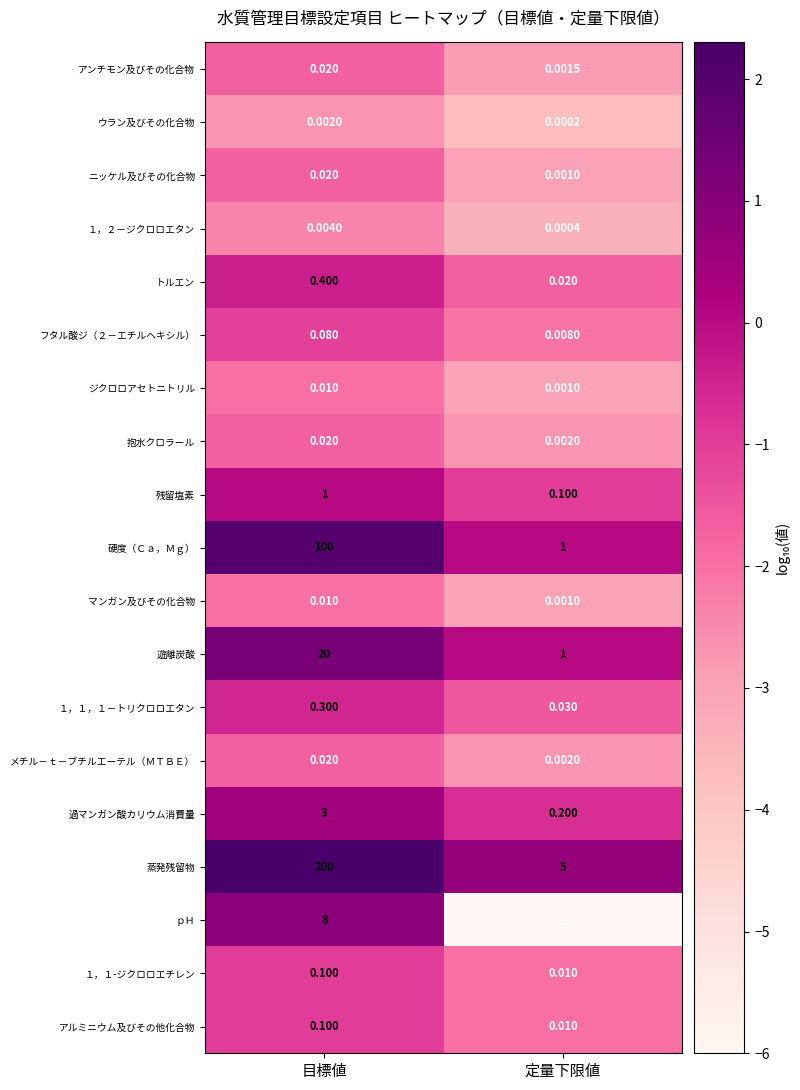

List the labels in order of １，１-ジクロロエチレン value, largest first.

目標値, 定量下限値